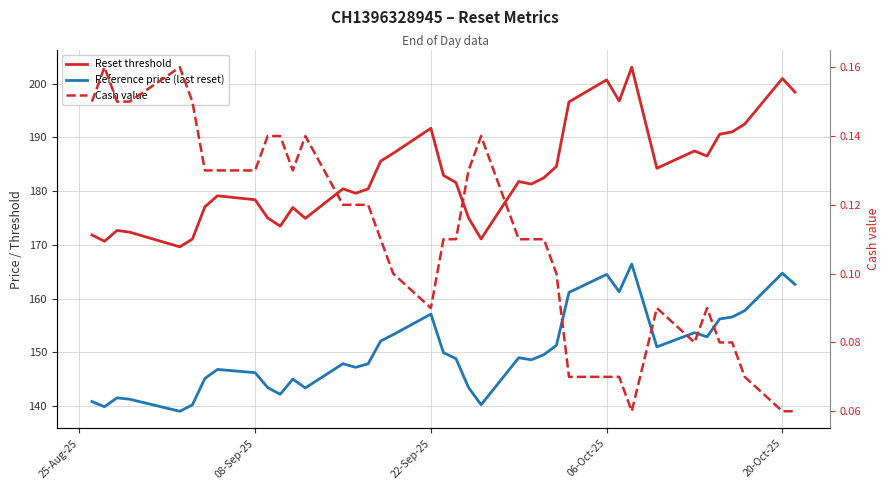

True or false: Cash value and Reference price (last reset) intersect in this chart.

False